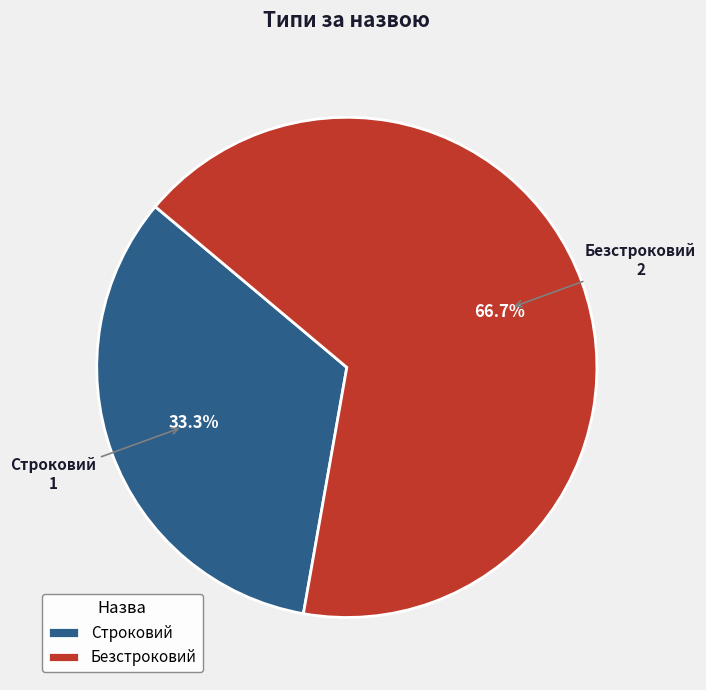

Does Строковий represent more than half of the total?

No